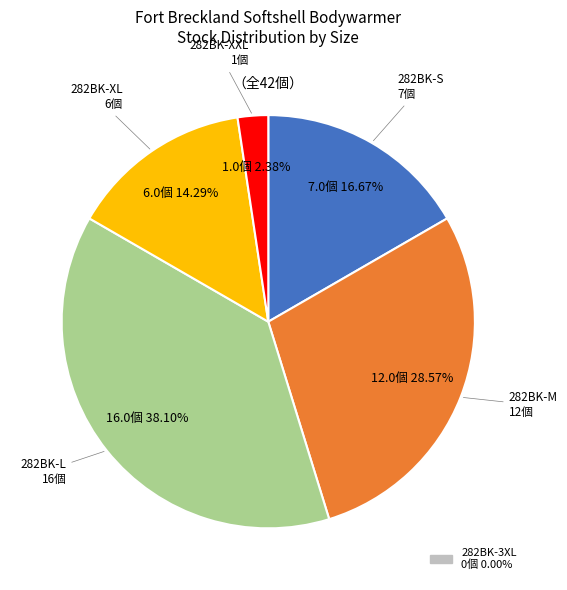

Is there a majority slice in this chart?

No